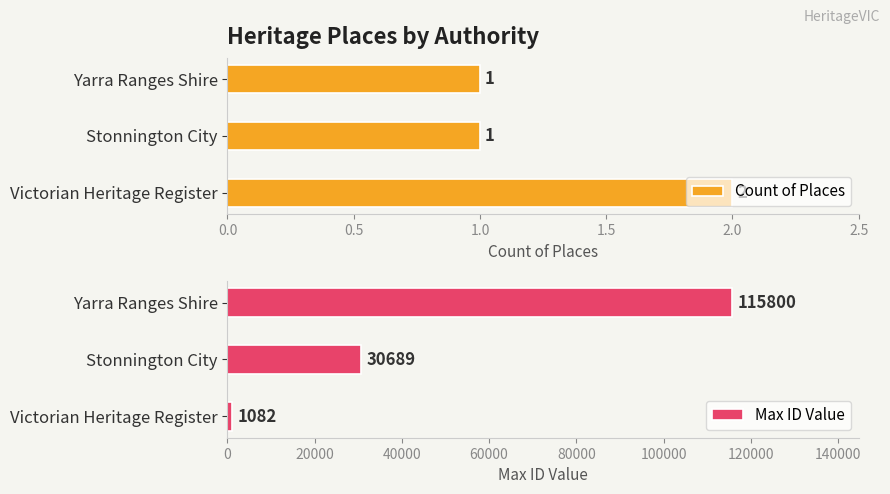

Count the Max ID Value values in the range 1082 to 115800.

3